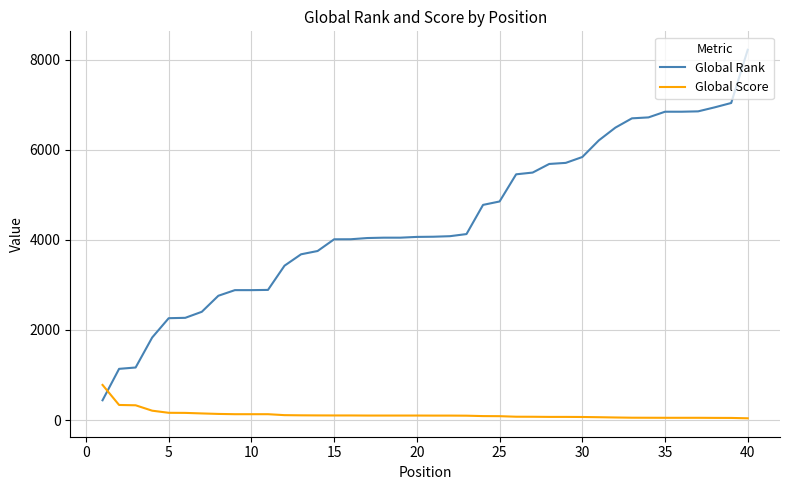

Which series has the widest spread of values?

Global Rank